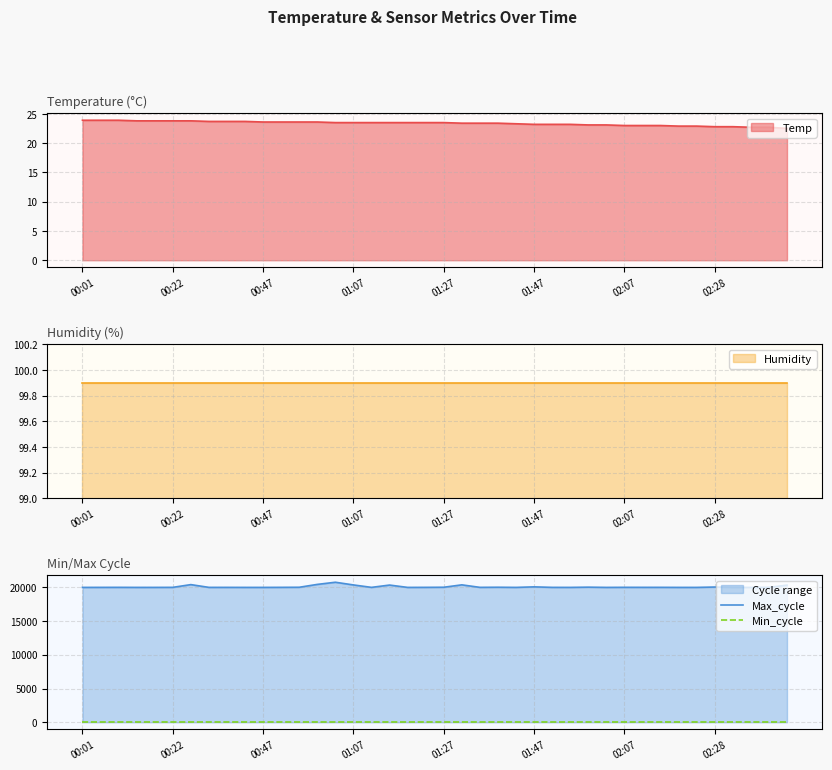

What is the lowest value of the Temp series?

22.5